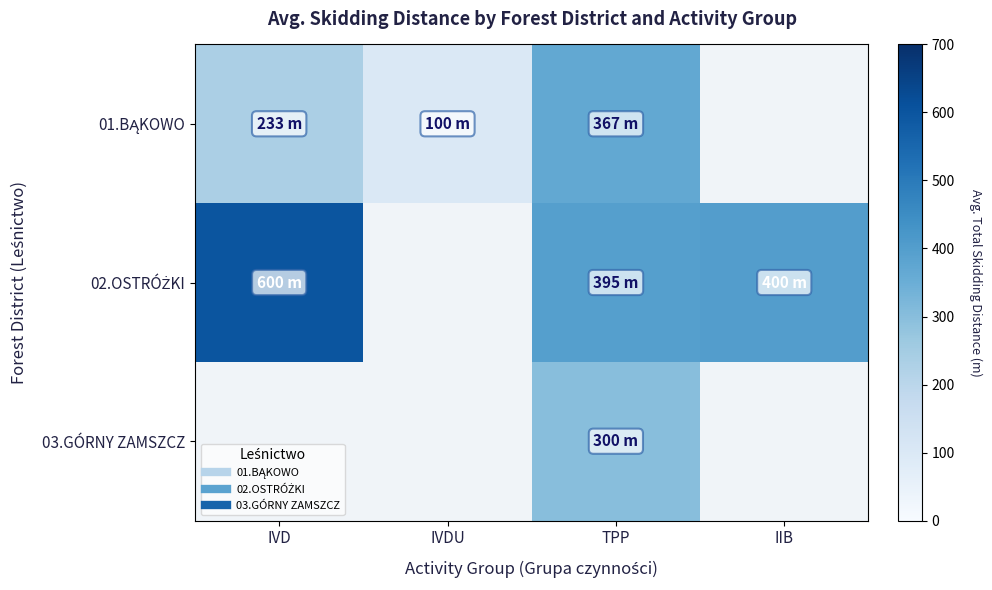

At TPP, list the series in order from smallest to largest.

03.GÓRNY ZAMSZCZ, 01.BĄKOWO, 02.OSTRÓŻKI